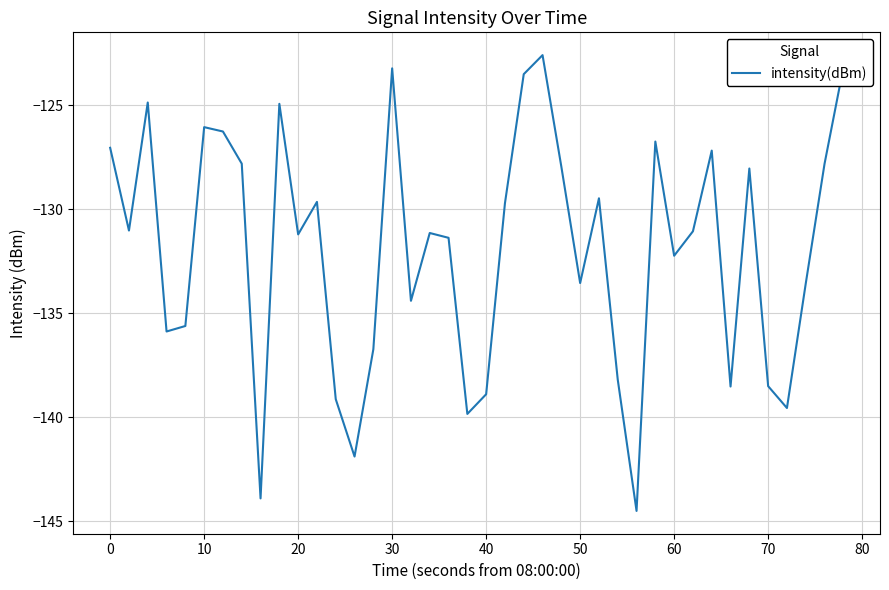

What is the minimum value shown in the chart?

-144.5